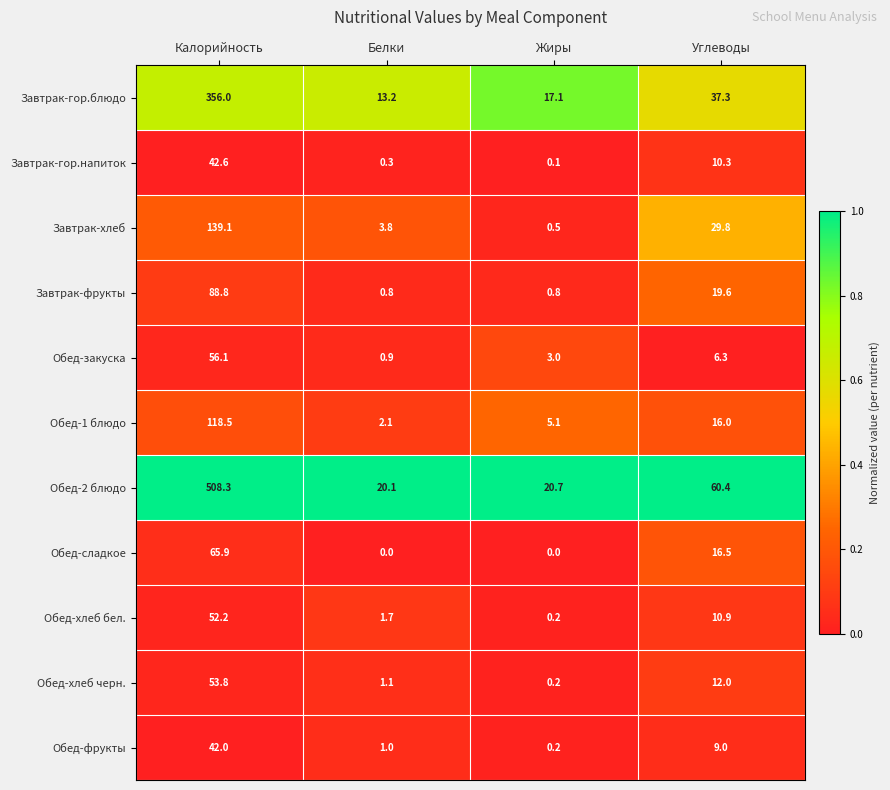

Which series has the widest spread of values?

Обед-2 блюдо